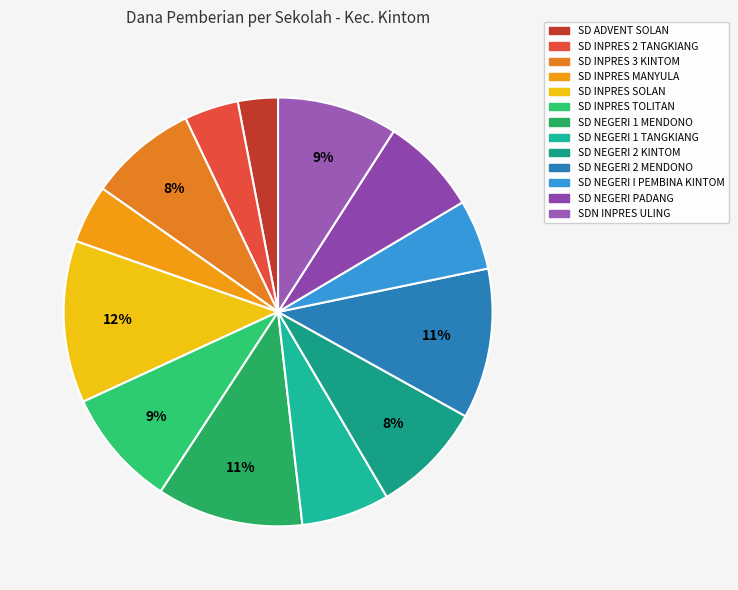

Count the number of slices in the pie.

13